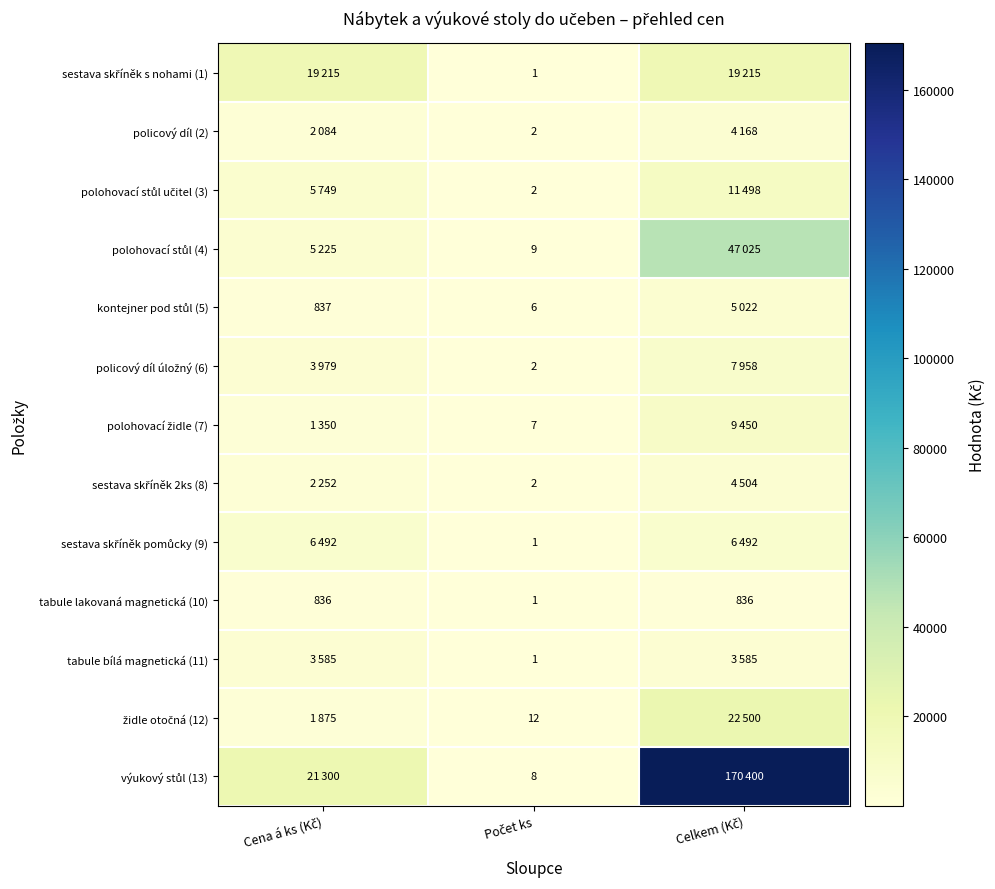

How many data points in tabule bílá magnetická (11) are less than 3585?

1